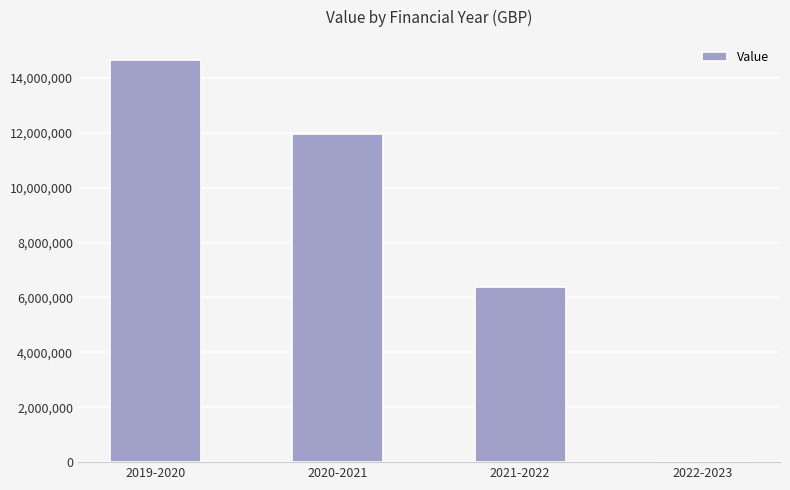

What is the difference between the values at 2021-2022 and 2020-2021?

5555127